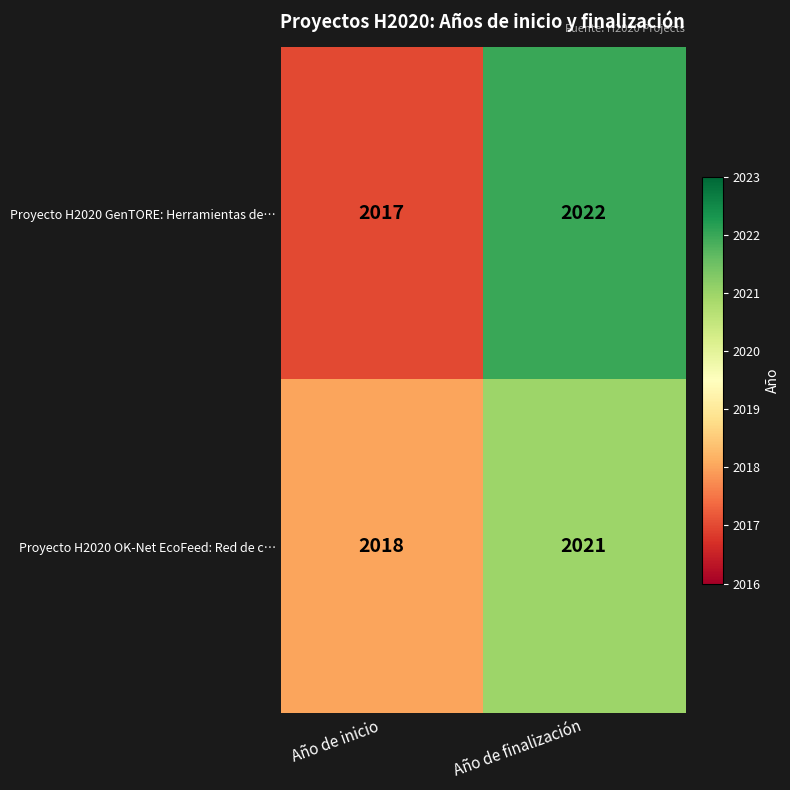

Which series has the largest range (max minus min)?

Proyecto H2020 GenTORE: Herramientas de…